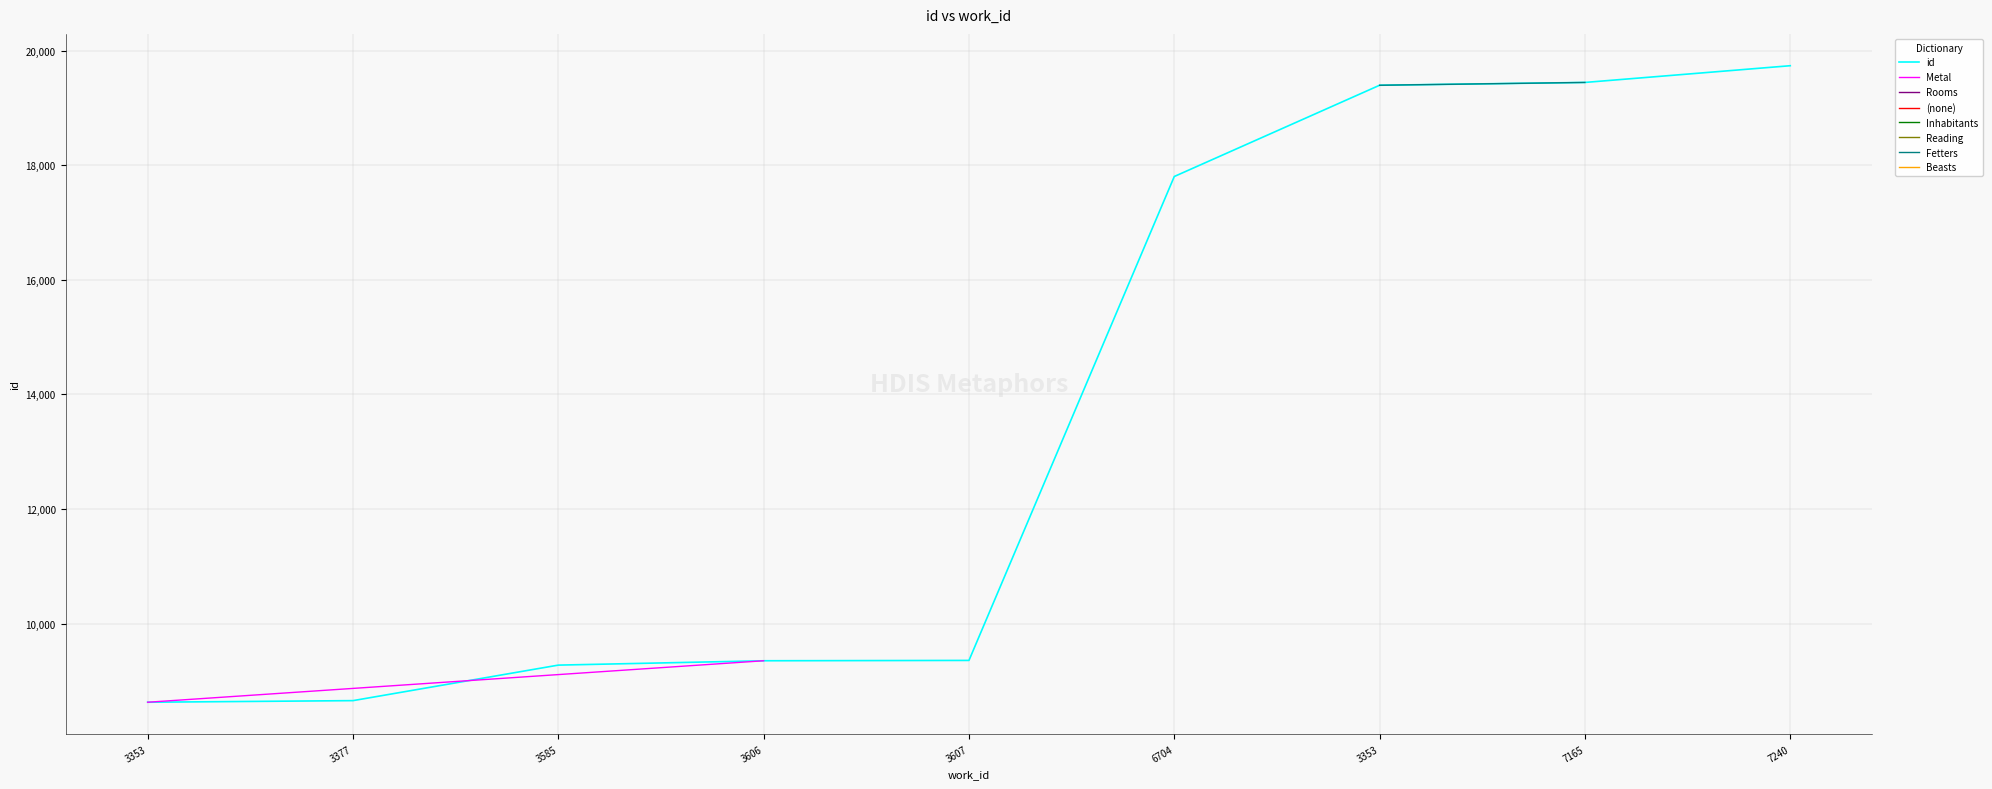

What is the label of the 3rd point from the left?

3585